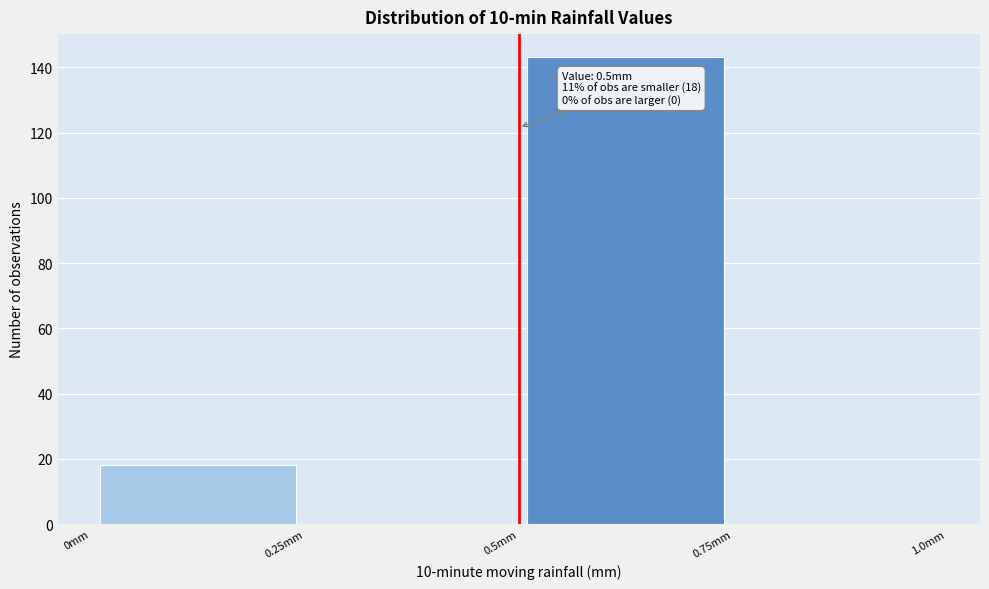

Which range on the x-axis has the tallest bar?

0.50 to 0.75